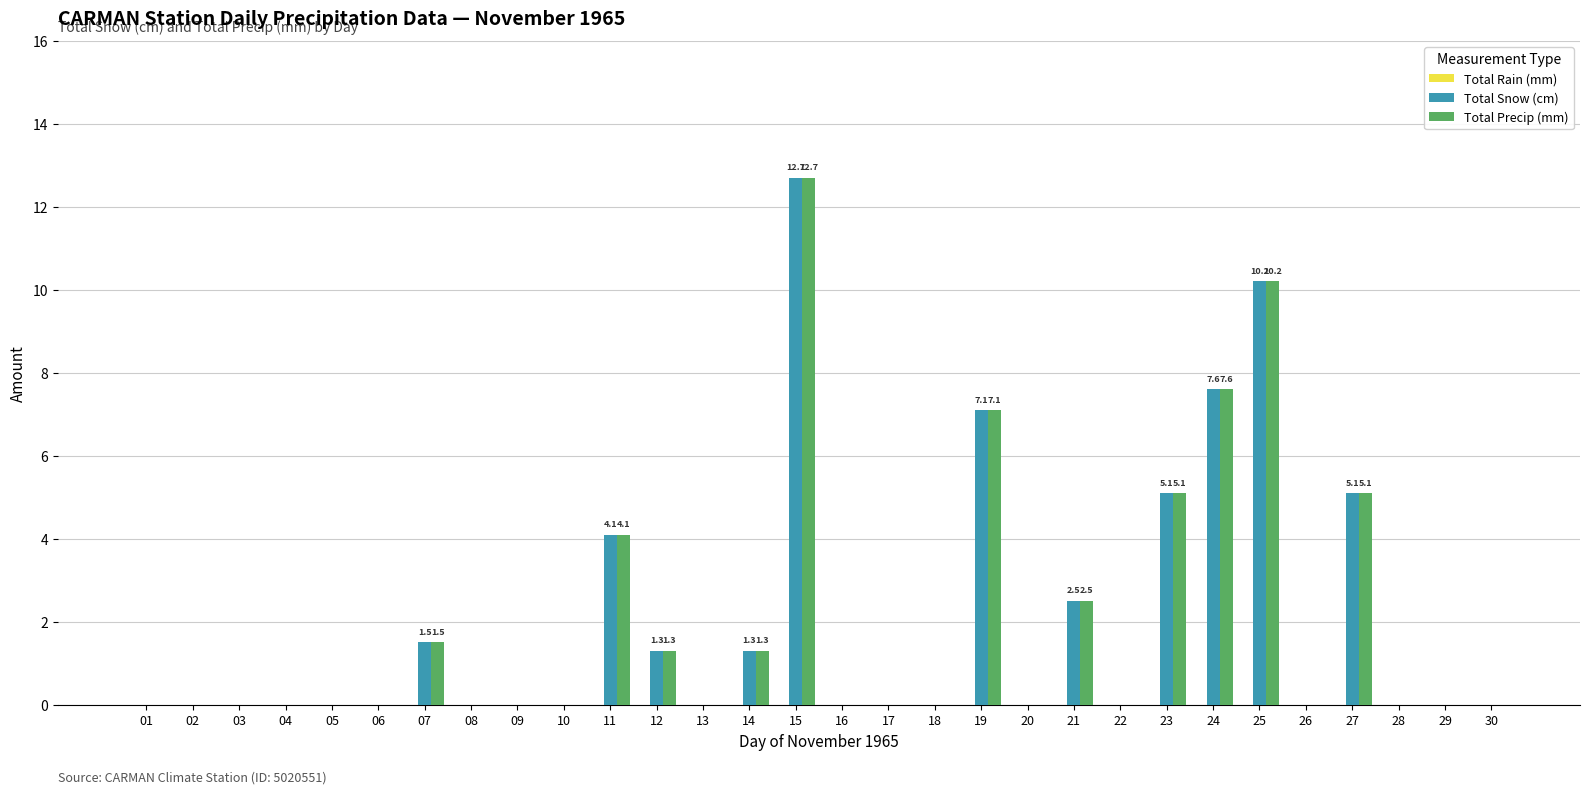

At which category is the sum across all series the highest?

15